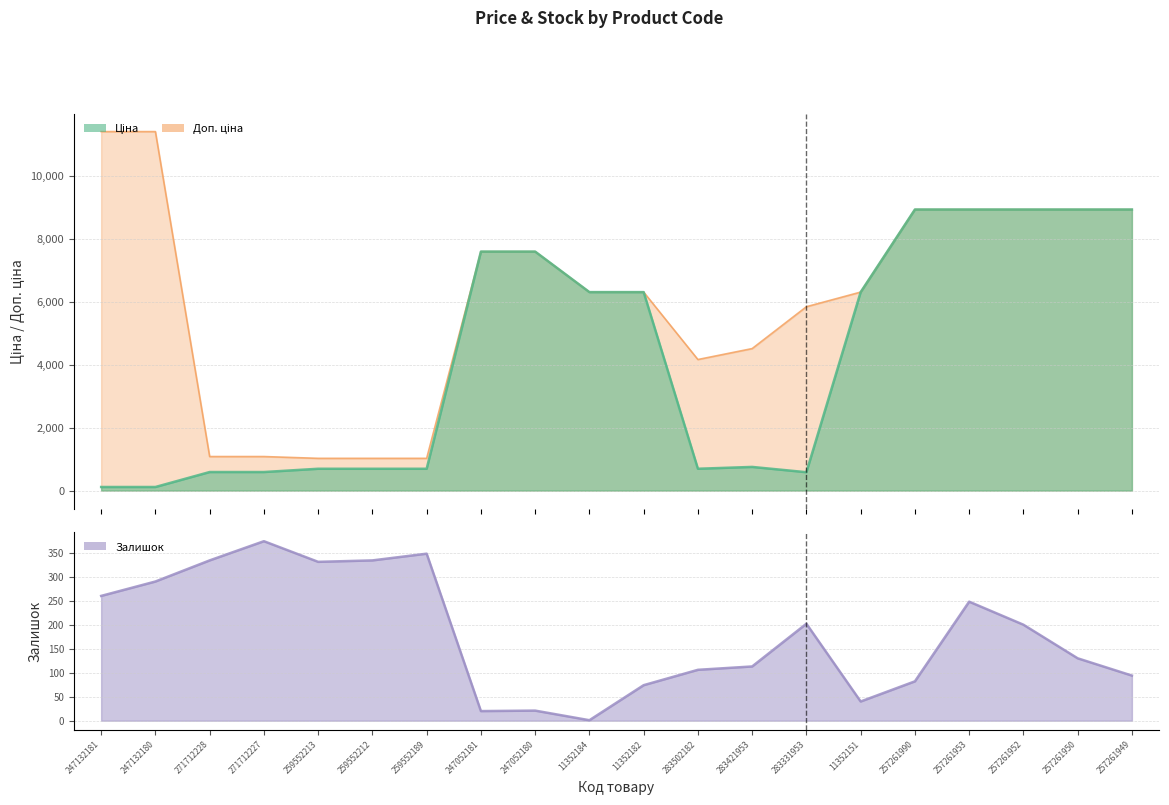

True or false: Доп. ціна and Залишок cross at least once.

False